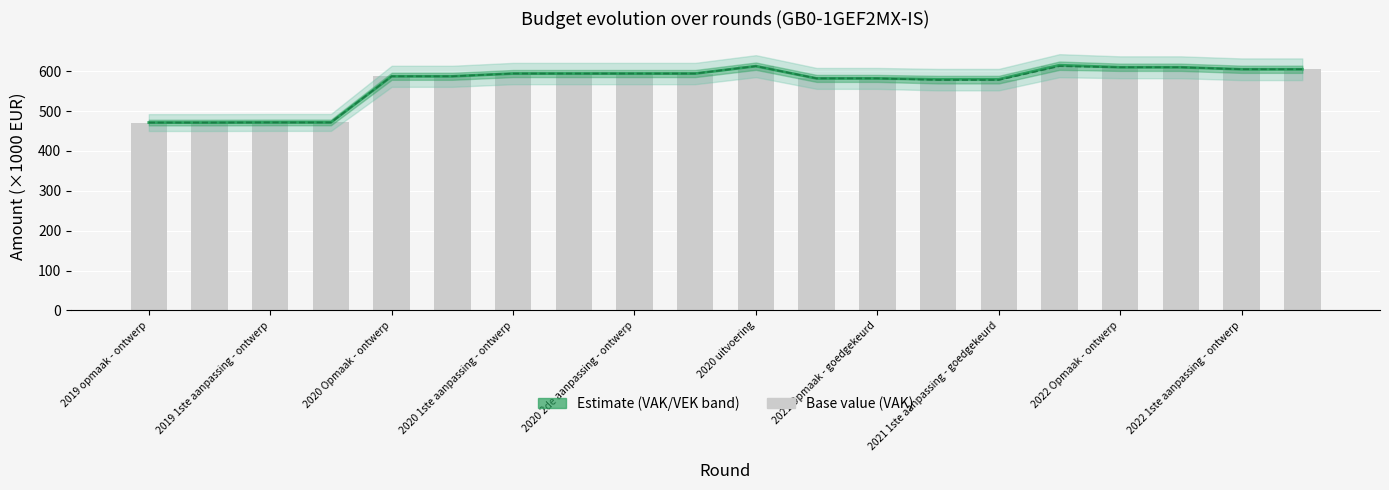

At which category does the chart reach its peak across all series?

15